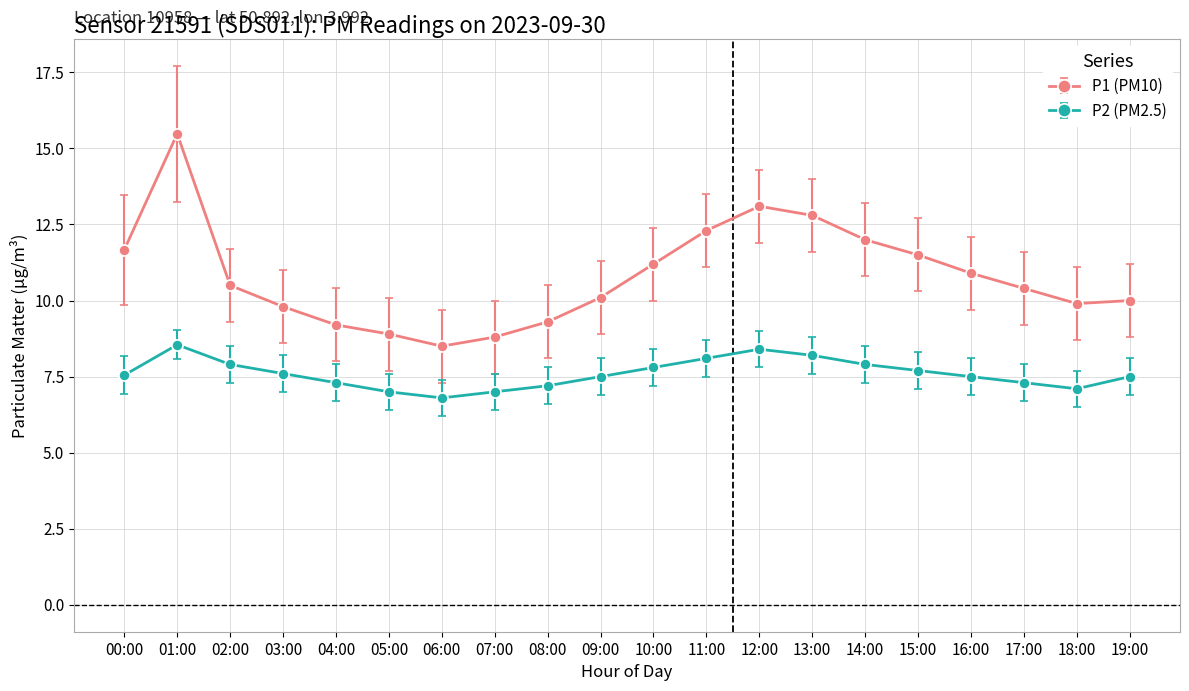

Count the number of categories in the chart.

20